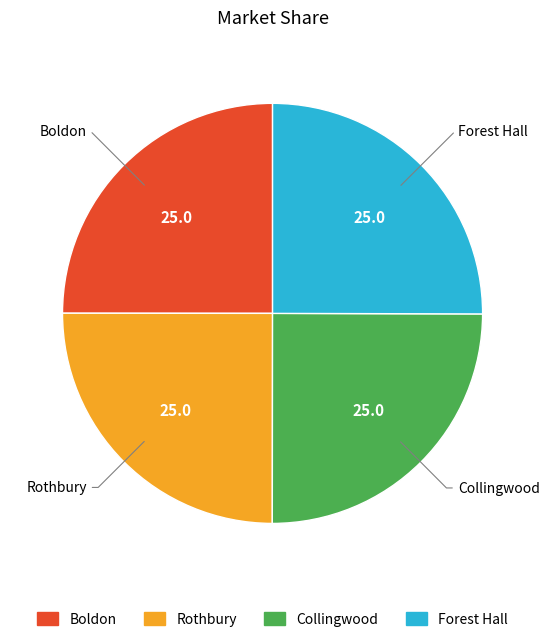

True or false: Forest Hall accounts for 25% of the total.

True